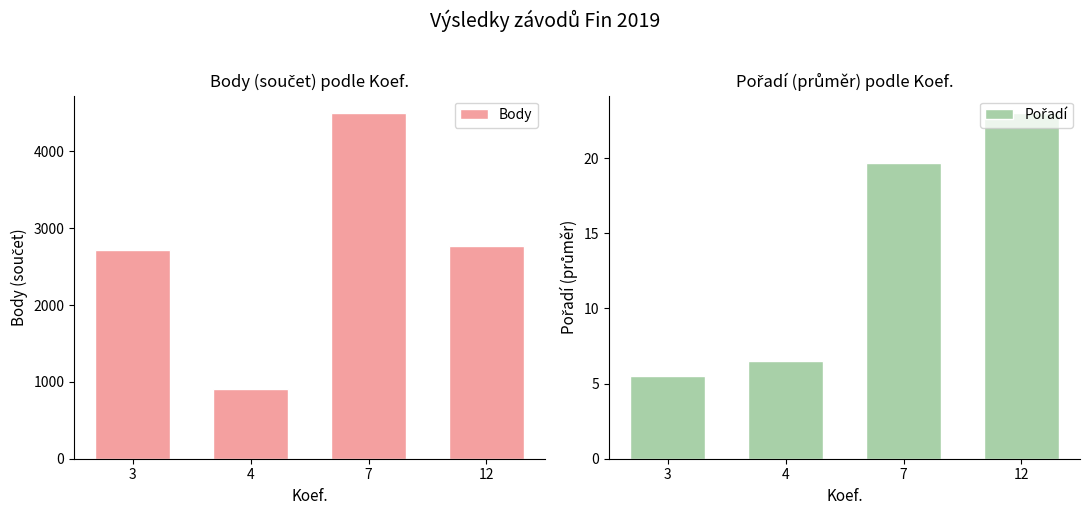

The value of Pořadí at 4 is 1.4. True or false?

False